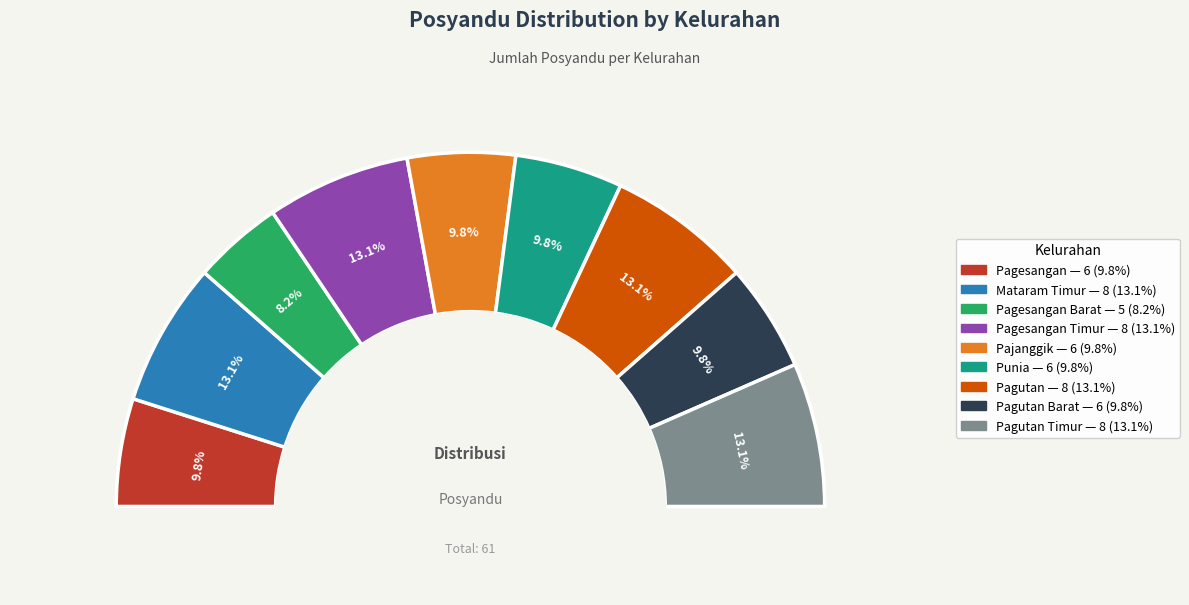

Rank the categories by value from highest to lowest.

Mataram Timur, Pagesangan Timur, Pagutan, Pagutan Timur, Pagesangan, Pajanggik, Punia, Pagutan Barat, Pagesangan Barat